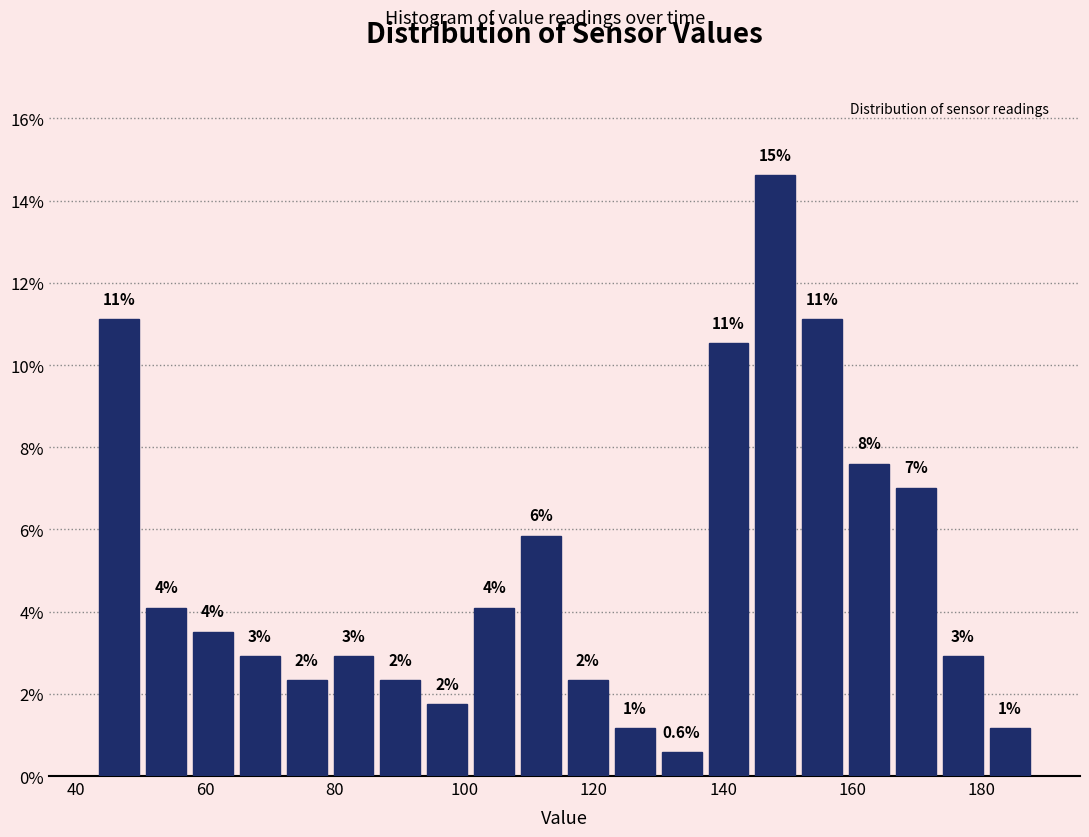

Read against the x-axis, roughly where is the centre of the tallest bar?

148